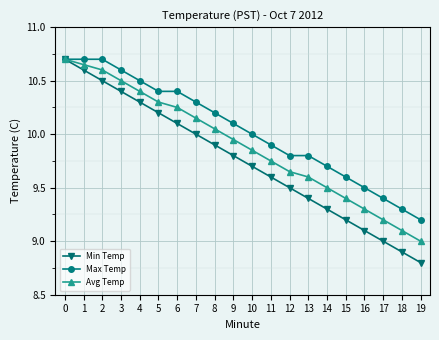

True or false: Avg Temp has more than 2 interior local peaks.

False